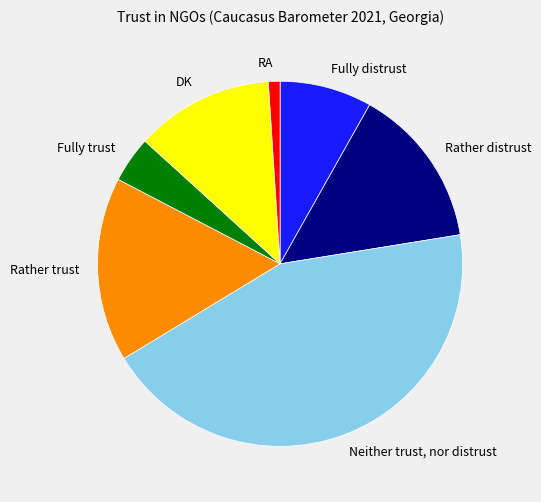

Between Rather distrust and Rather trust, which is larger?

Rather trust